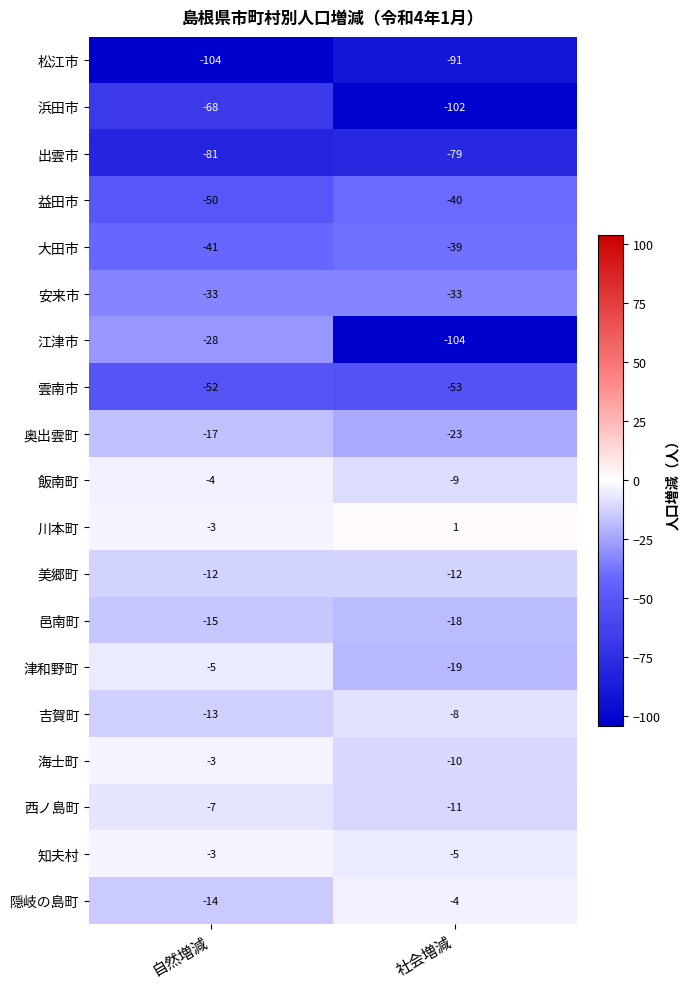

Is it true that 雲南市 equals -21 at 社会増減?

False